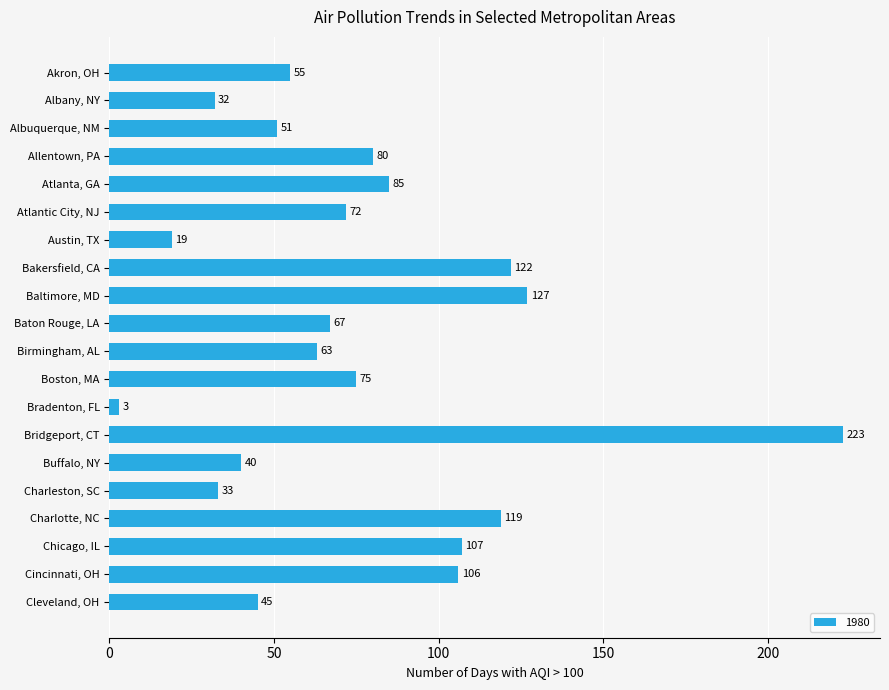

What is the label of the 5th bar from the top?

Atlanta, GA